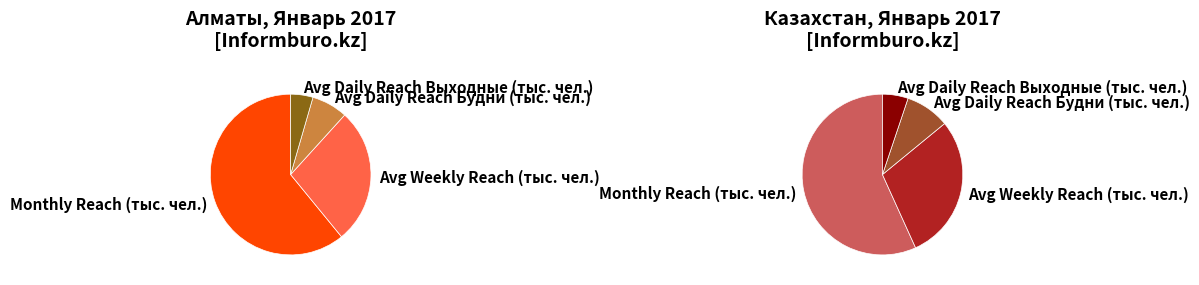

Is it true that Алматы is 13% of the pie?

False